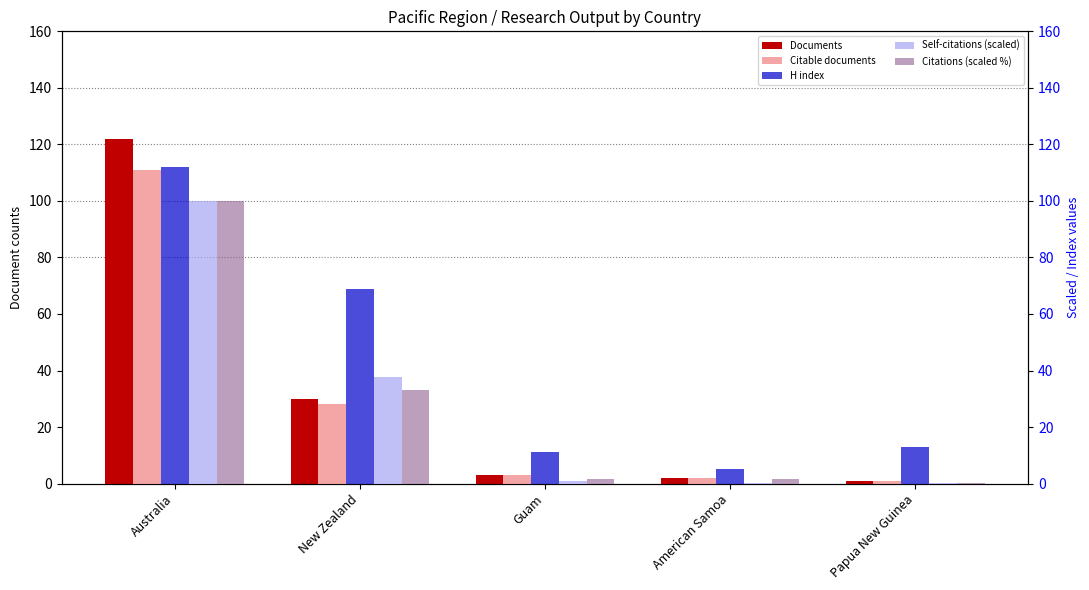

Reading right to left, list all the values displayed in this chart.

Documents: Papua New Guinea=1.0	American Samoa=2.0	Guam=3.0	New Zealand=30.0	Australia=122.0
Citable documents: Papua New Guinea=1.0	American Samoa=2.0	Guam=3.0	New Zealand=28.0	Australia=111.0
H index: Papua New Guinea=13.0	American Samoa=5.0	Guam=11.0	New Zealand=69.0	Australia=112.0
Self-citations (scaled): Papua New Guinea=0.2	American Samoa=0.1	Guam=1.0	New Zealand=37.6	Australia=100.0
Citations (scaled %): Papua New Guinea=0.2	American Samoa=1.8	Guam=1.8	New Zealand=33.0	Australia=100.0